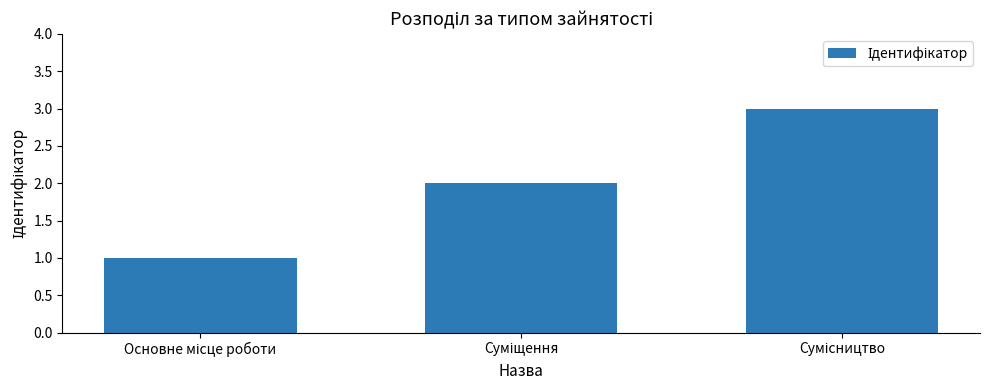

What is the sum of all values?

6